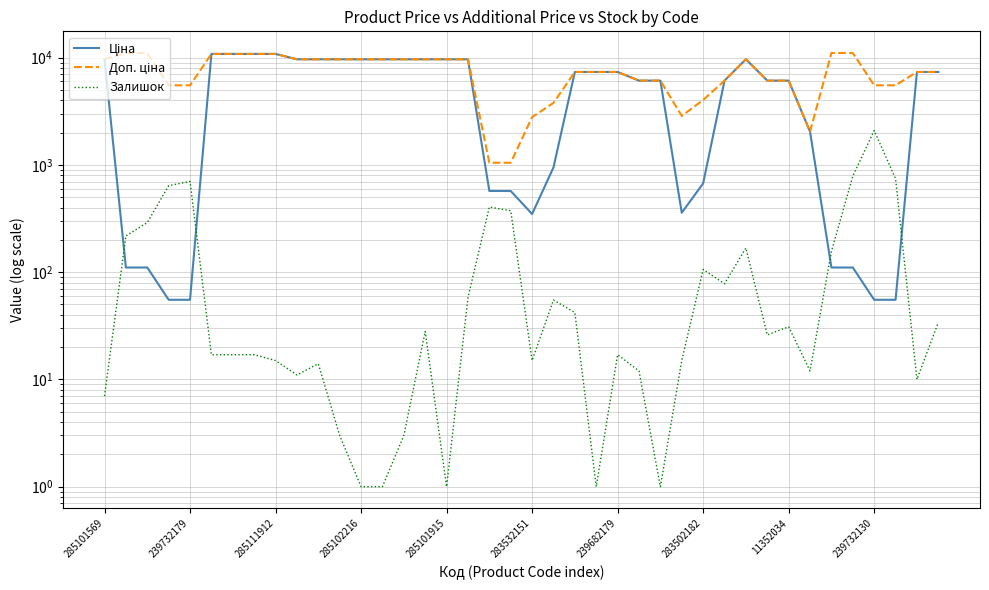

At which label is Ціна closest to 5447?

25